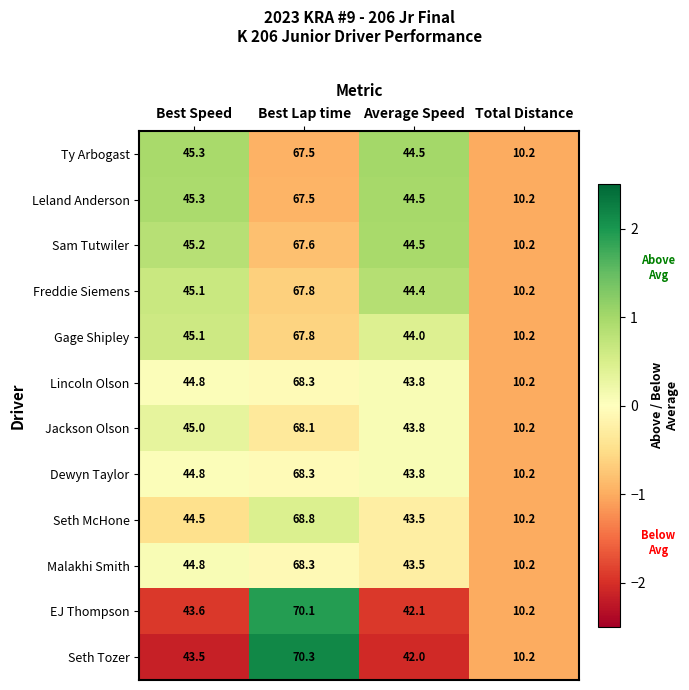

At which label is Freddie Siemens closest to 39?

Average Speed